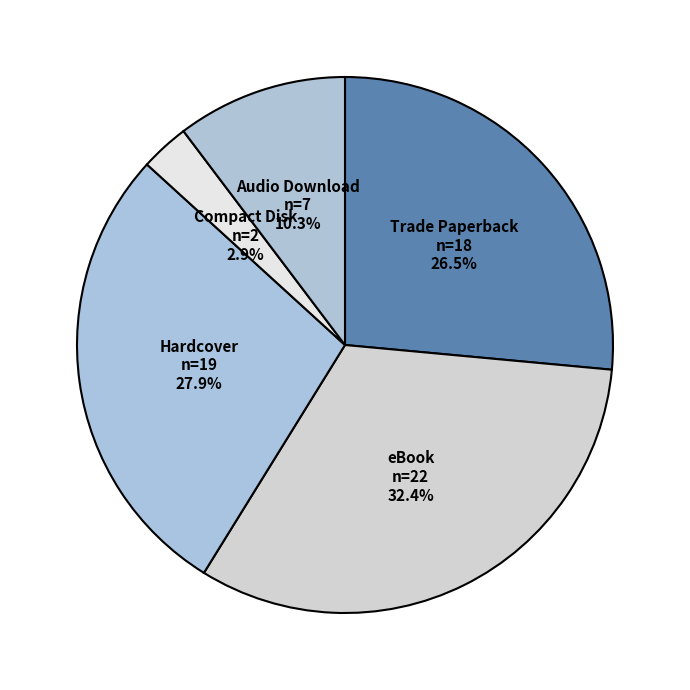

Is it true that Audio Download is 1% of the pie?

False